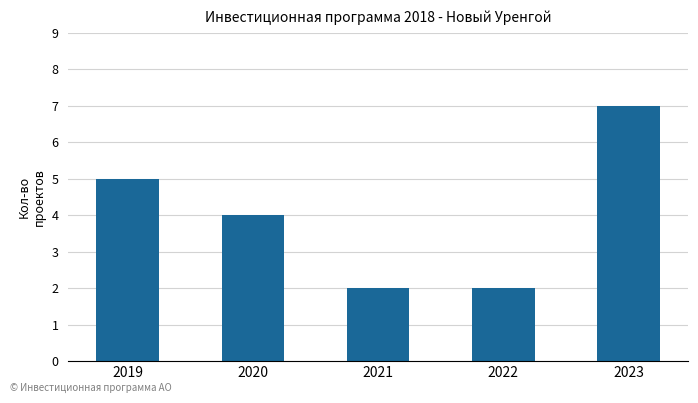

What is the sum of all values?

20